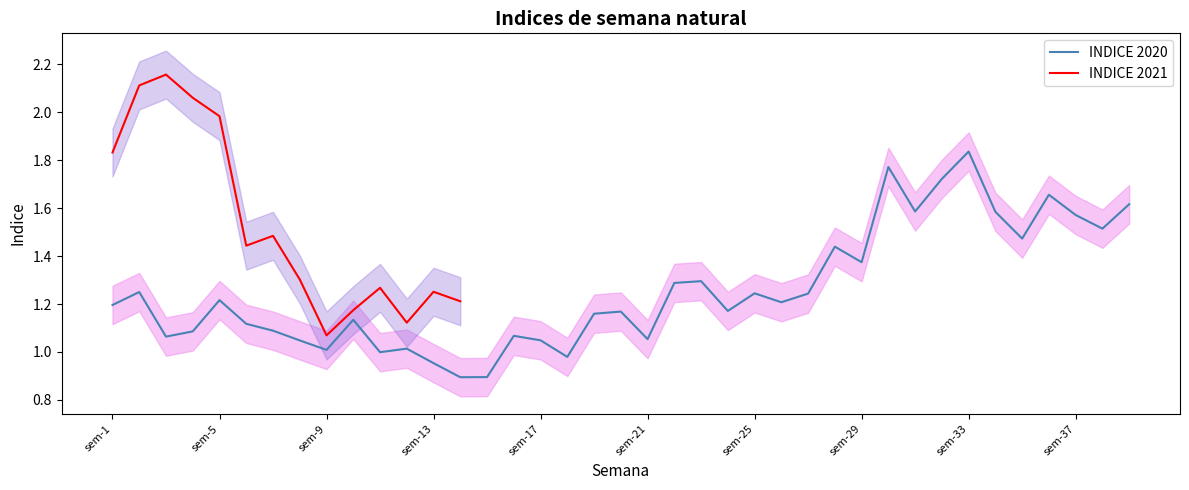

What is the minimum value for INDICE 2020?

0.9